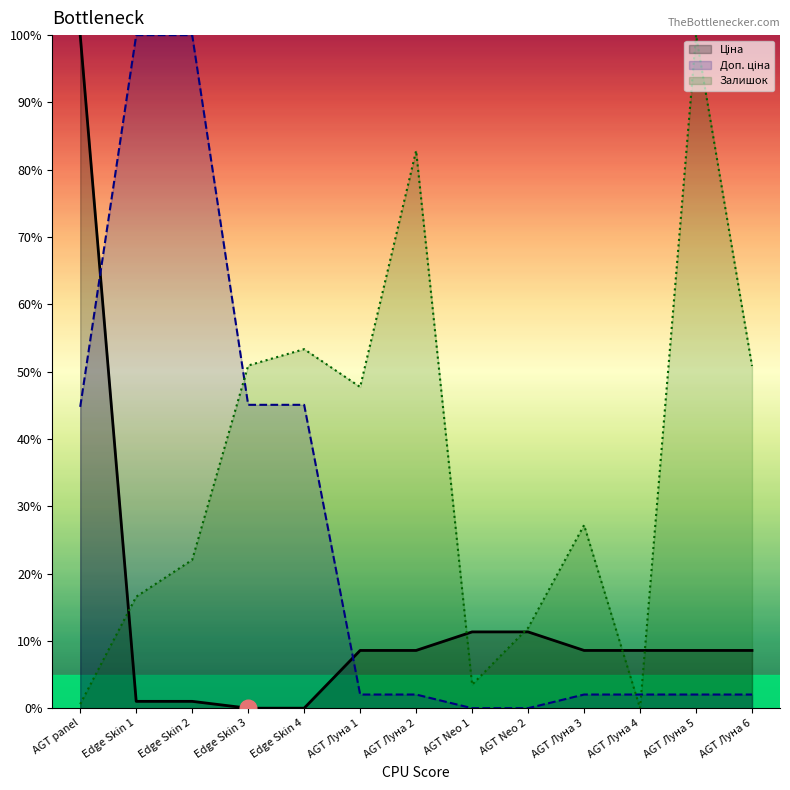

Reading left to right, transcribe all the data shown in this chart.

Ціна: AGT panel=100.0	Edge Skin 1=1.0	Edge Skin 2=1.0	Edge Skin 3=0.0	Edge Skin 4=0.0	AGT Луна 1=8.6	AGT Луна 2=8.6	AGT Neo 1=11.3	AGT Neo 2=11.3	AGT Луна 3=8.6	AGT Луна 4=8.6	AGT Луна 5=8.6	AGT Луна 6=8.6
Доп. ціна: AGT panel=44.8	Edge Skin 1=100.0	Edge Skin 2=100.0	Edge Skin 3=45.1	Edge Skin 4=45.1	AGT Луна 1=2.0	AGT Луна 2=2.0	AGT Neo 1=0.0	AGT Neo 2=0.0	AGT Луна 3=2.0	AGT Луна 4=2.0	AGT Луна 5=2.0	AGT Луна 6=2.0
Залишок: AGT panel=0.6	Edge Skin 1=16.6	Edge Skin 2=22.0	Edge Skin 3=50.9	Edge Skin 4=53.3	AGT Луна 1=47.7	AGT Луна 2=82.8	AGT Neo 1=3.5	AGT Neo 2=11.9	AGT Луна 3=27.2	AGT Луна 4=0.0	AGT Луна 5=100.0	AGT Луна 6=50.8